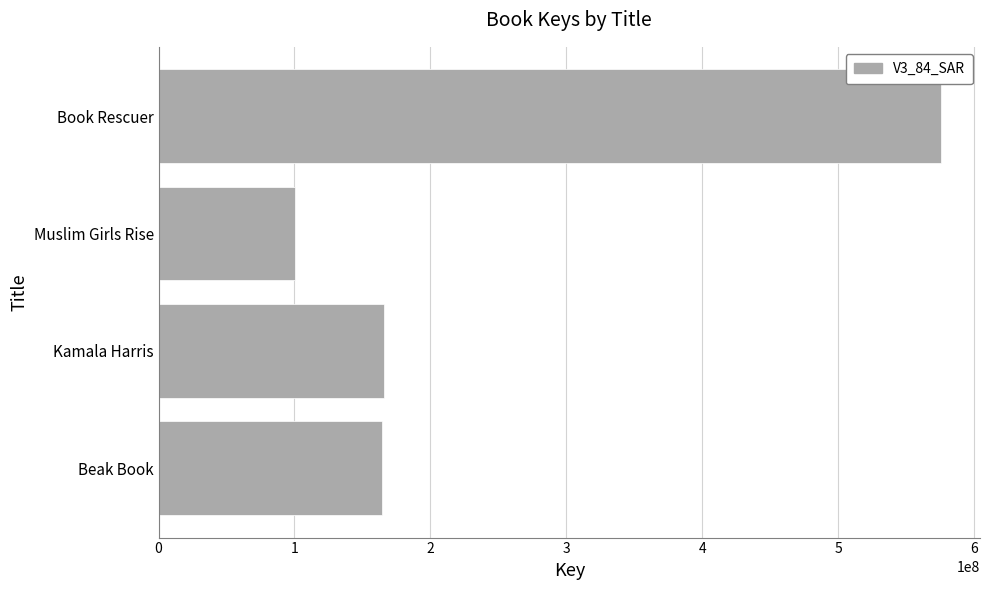

True or false: the data shows 402452248 at Book Rescuer.

False